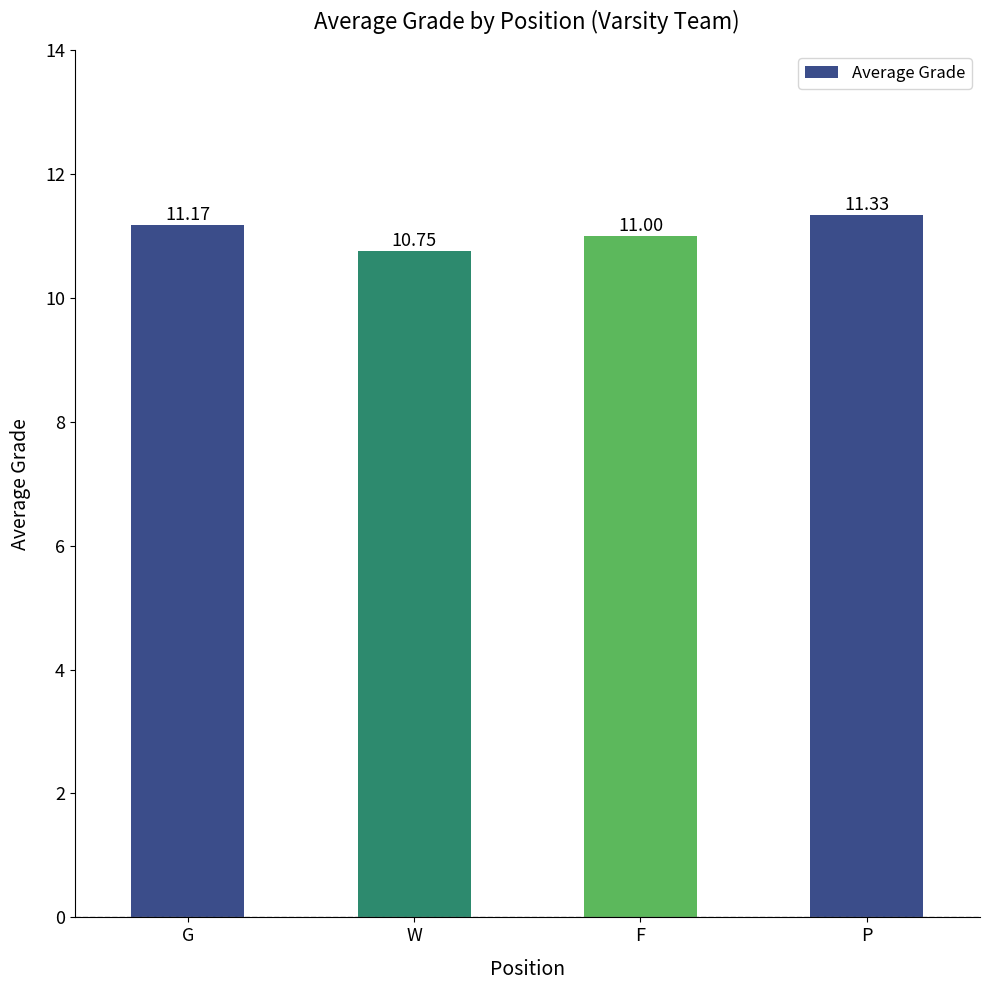

How many data points are less than 11?

1